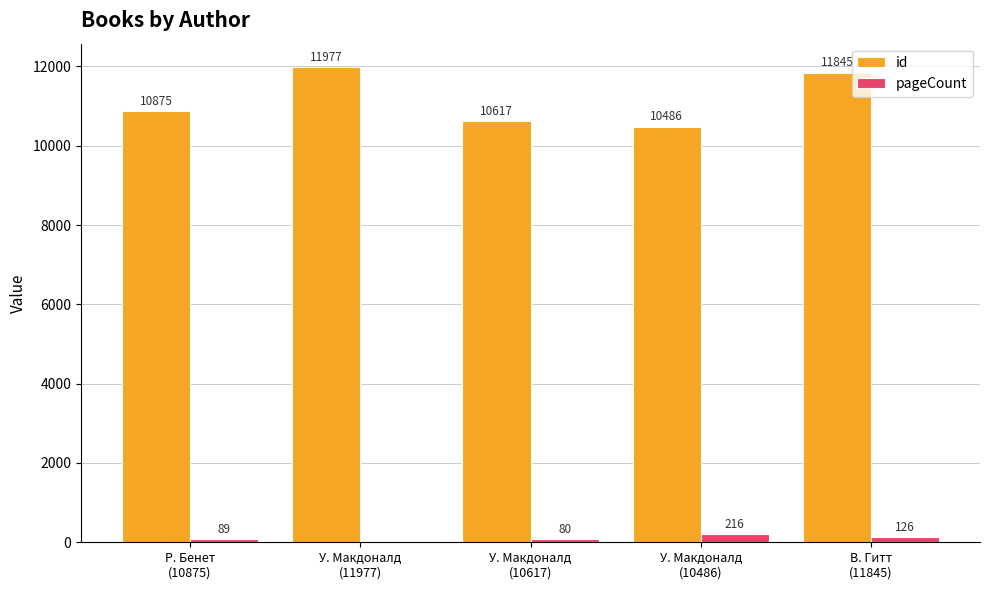

What is the sum of all id values?

55800